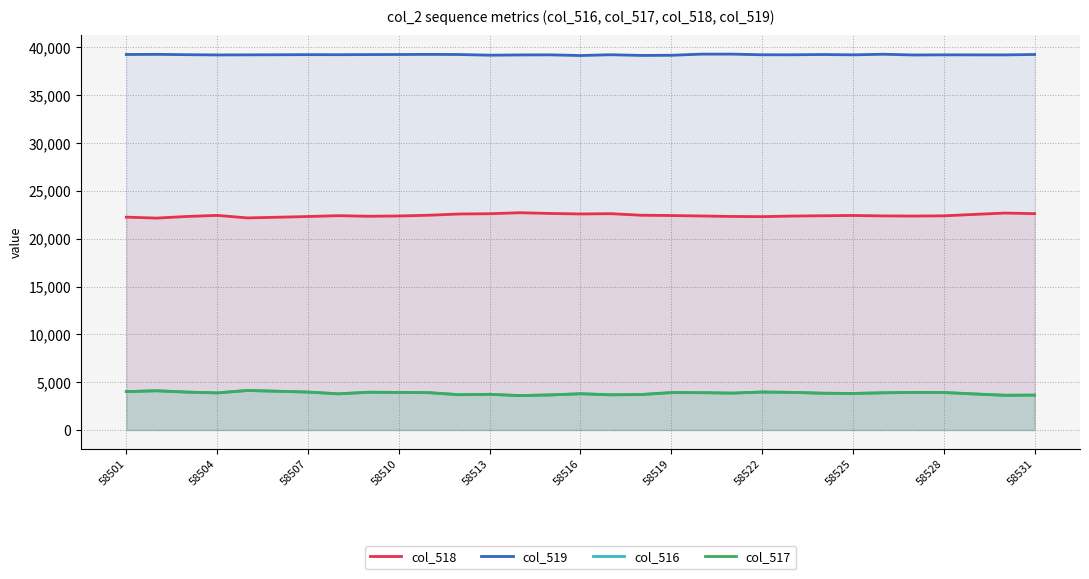

How many values in the col_516 series are below 3889?

15